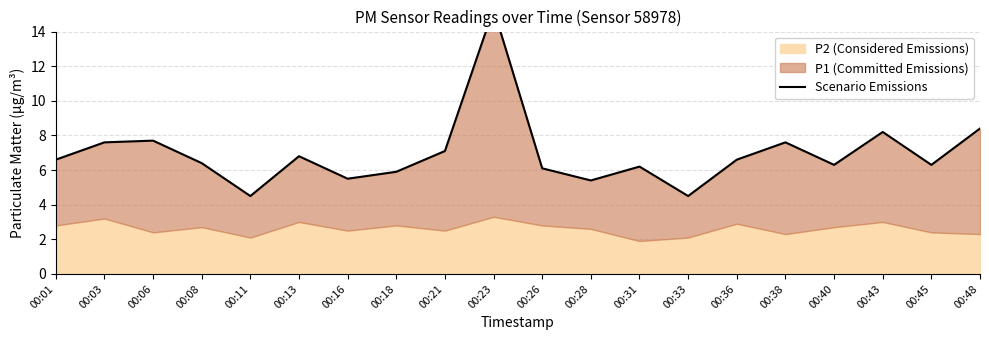

Approximately how many times larger is the value at 00:40 compared to 00:16?

1.1